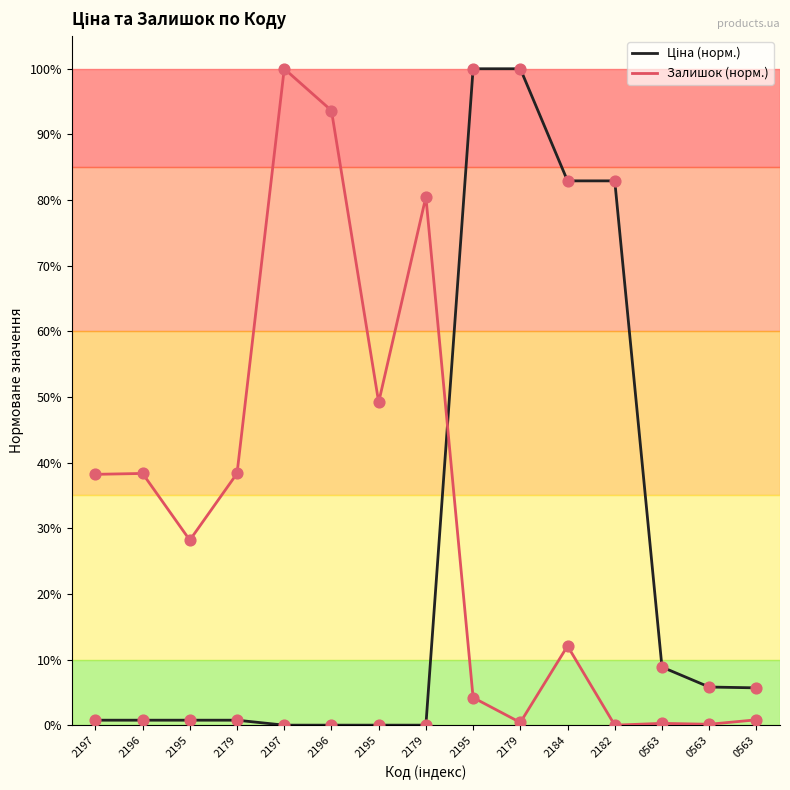

Is this an area chart (filled region under the line)?

No